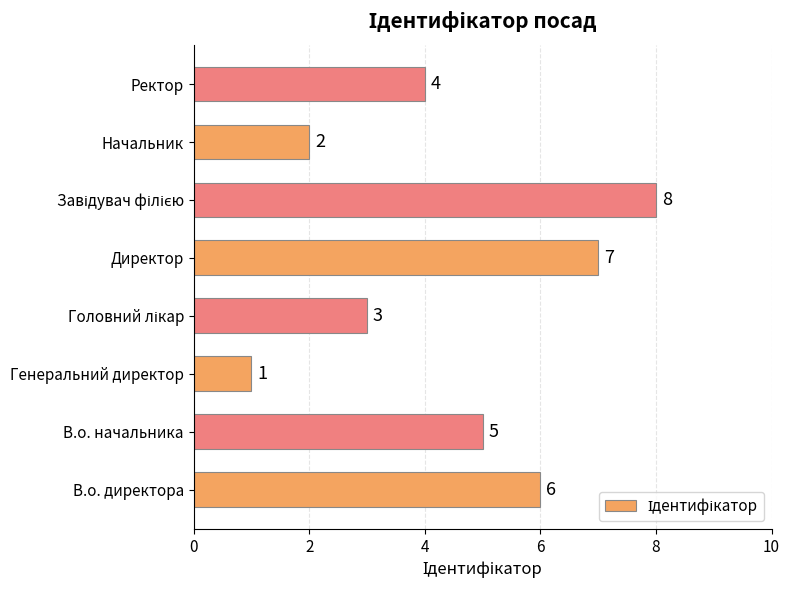

What is the greatest value displayed?

8